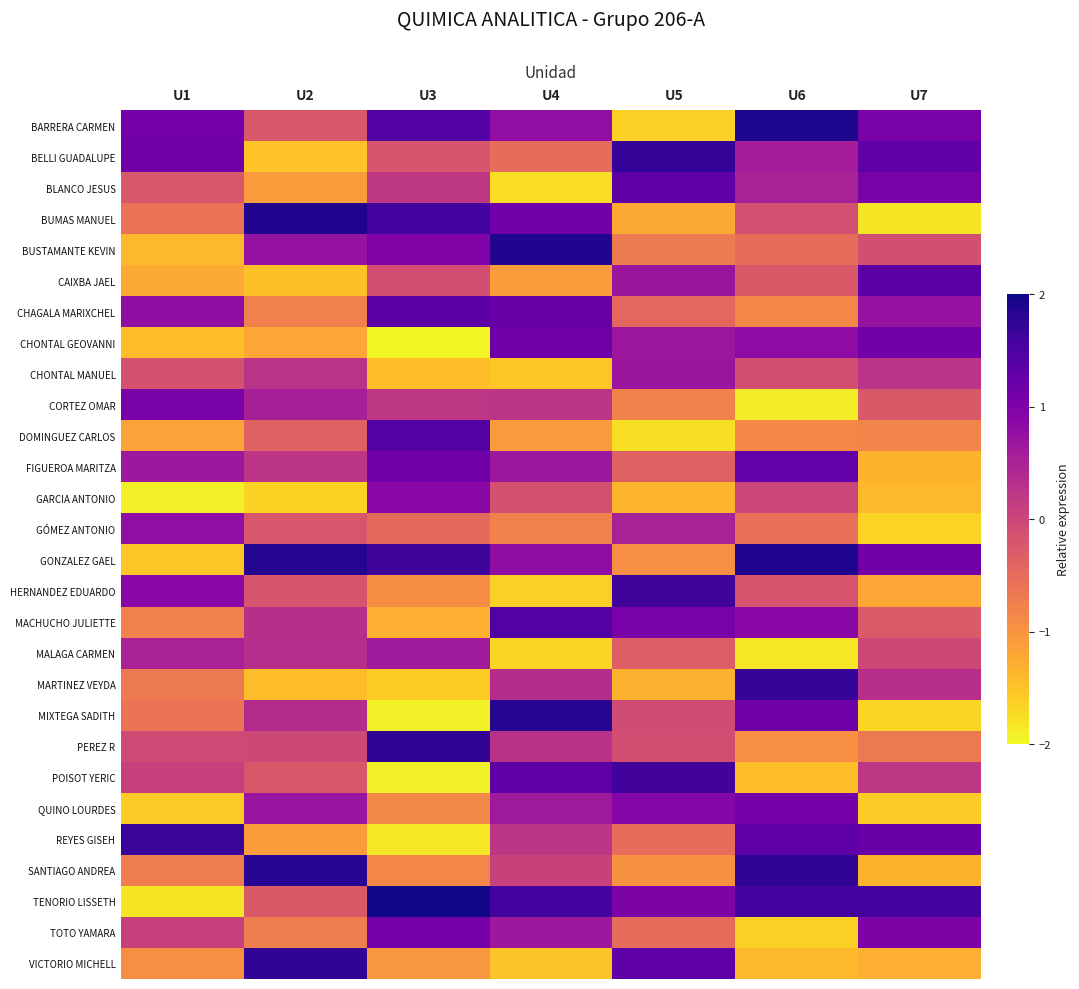

At which category is the sum across all series the highest?

U4